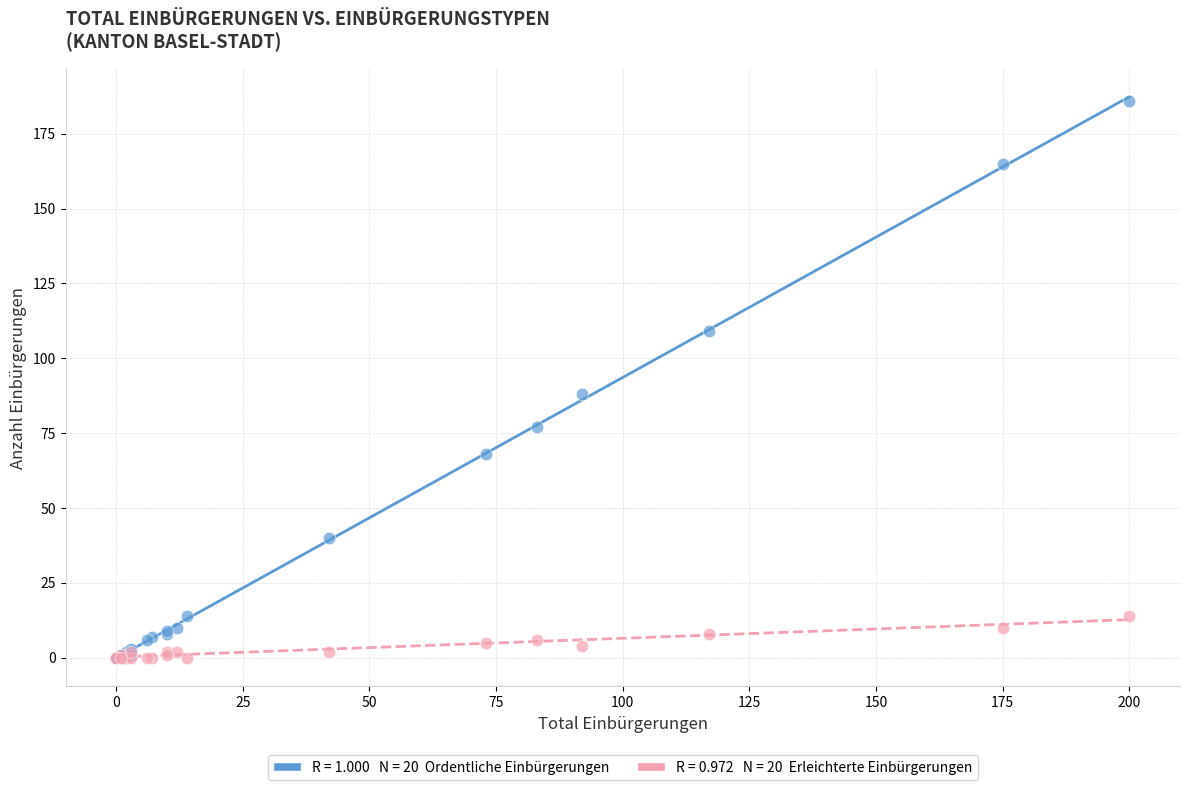

Across all series, what Y value is closest to 93?

88